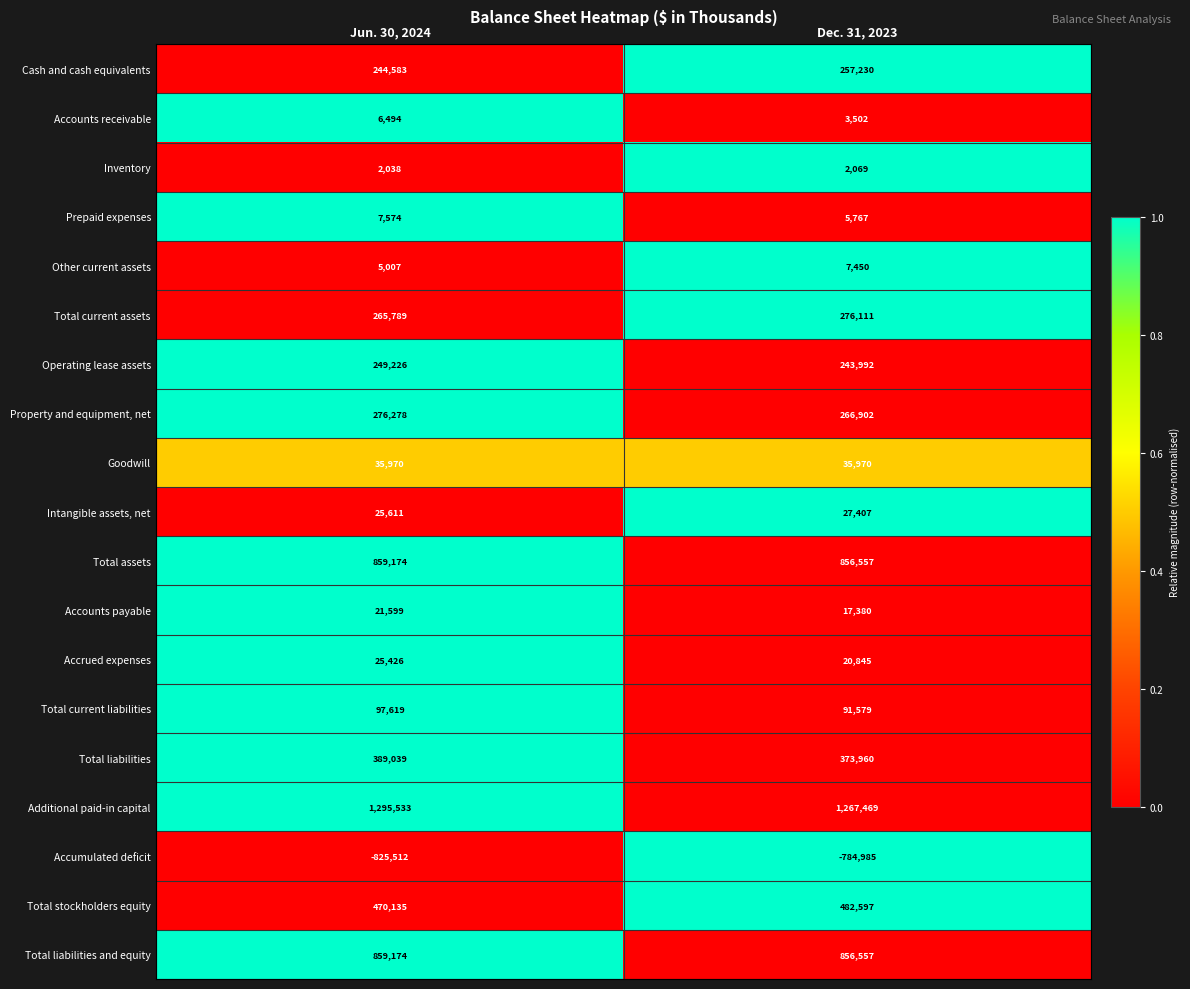

The Total current liabilities series shows 165739 at Jun. 30, 2024. True or false?

False